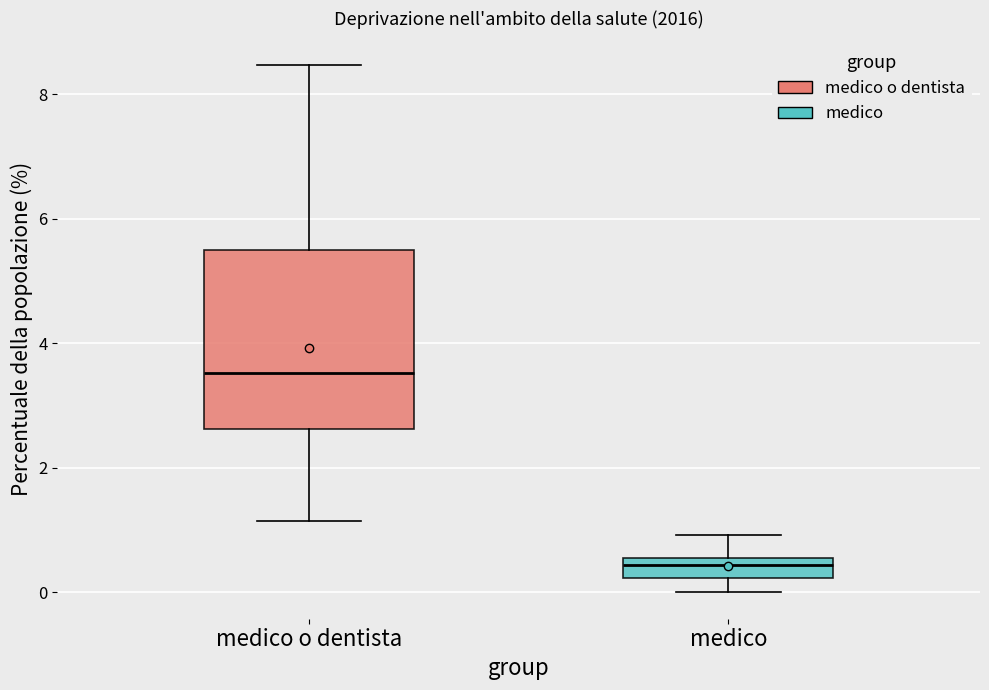

Reading left to right, read every box against the y-axis: the position of its median line, the range the box covers, and the ends of its whiskers. The values are not printed on the chart, so give them approximately, as read against the axis.

medico o dentista: median 3.6, box 2.6 to 5.4, whiskers 1.2 to 8.4
medico: median 0.4, box 0.2 to 0.6, whiskers 0.0 to 1.0